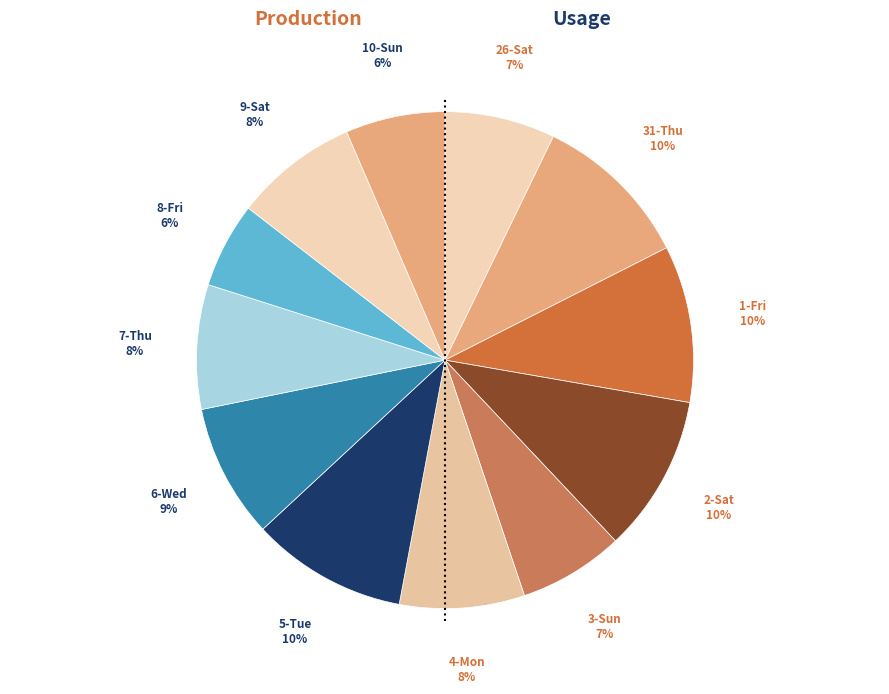

Which has a higher value, 6-Wed or 7-Thu?

6-Wed